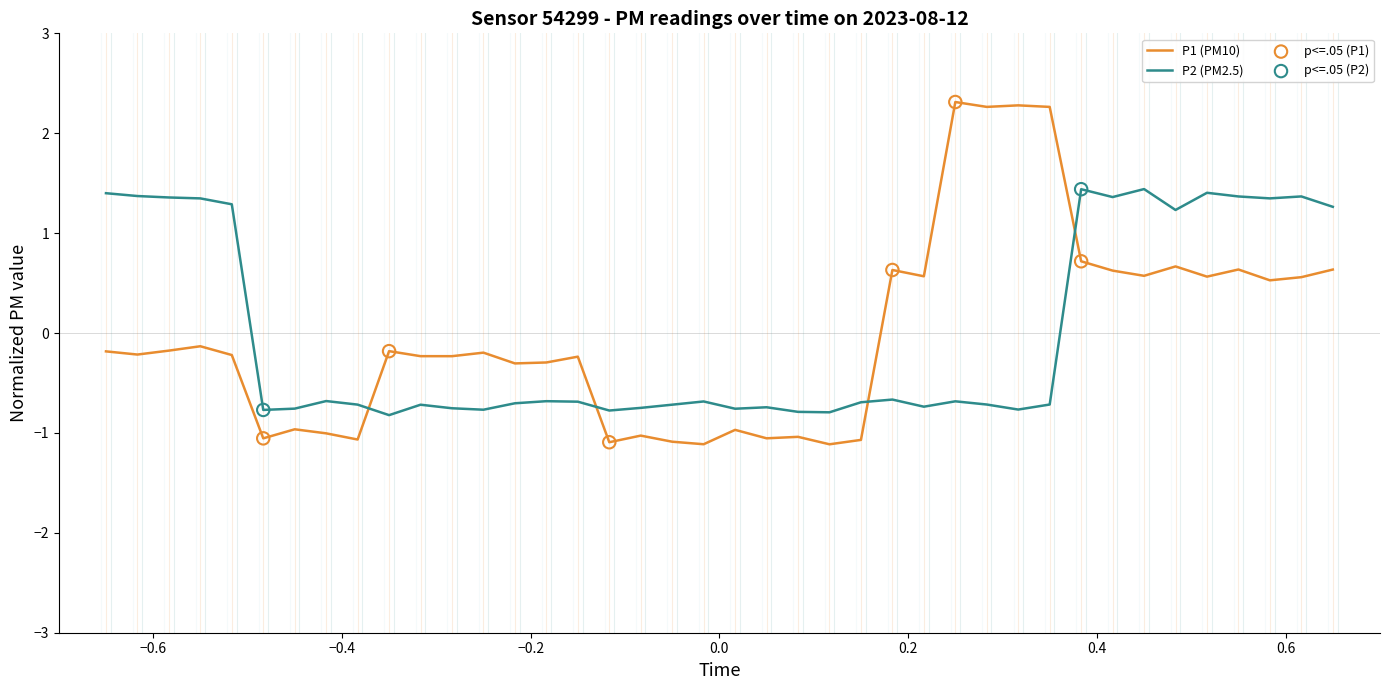

How many intersections are there between P2 (PM2.5) and P1 (PM10)?

4